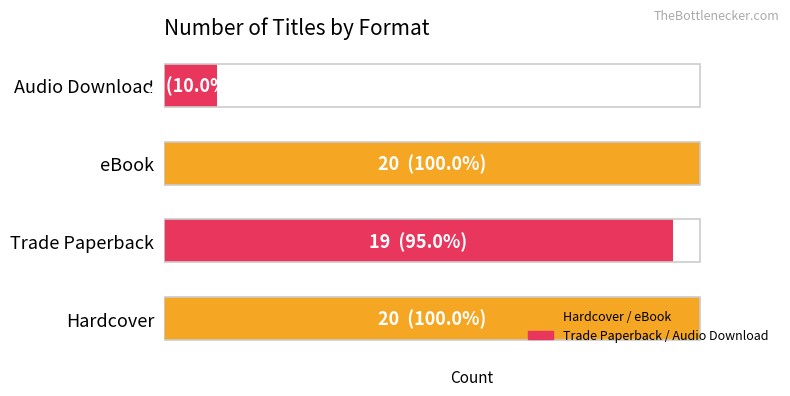

What is the change in value from Trade Paperback to eBook?

+1